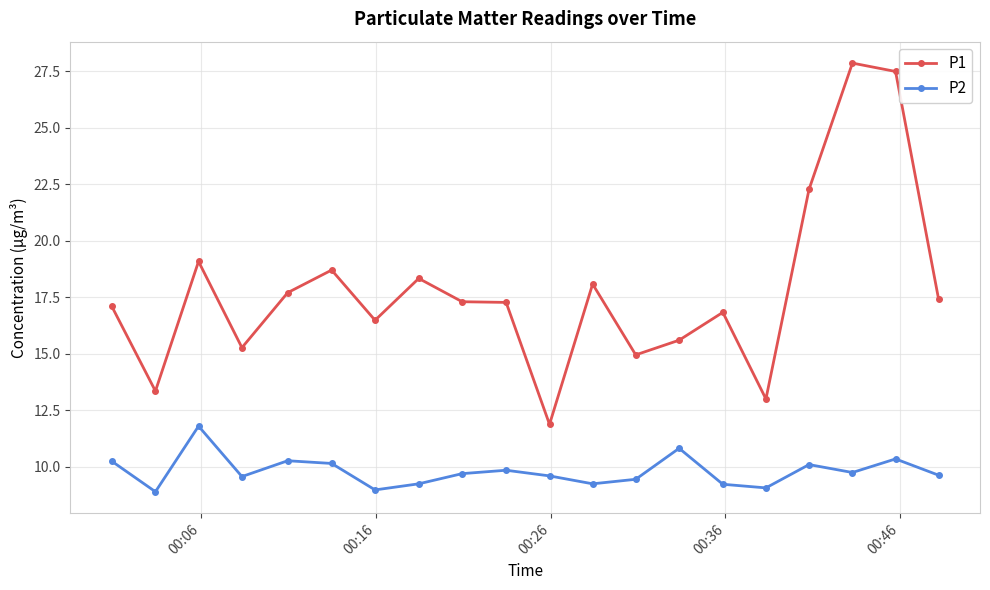

Which series has the widest spread of values?

P1